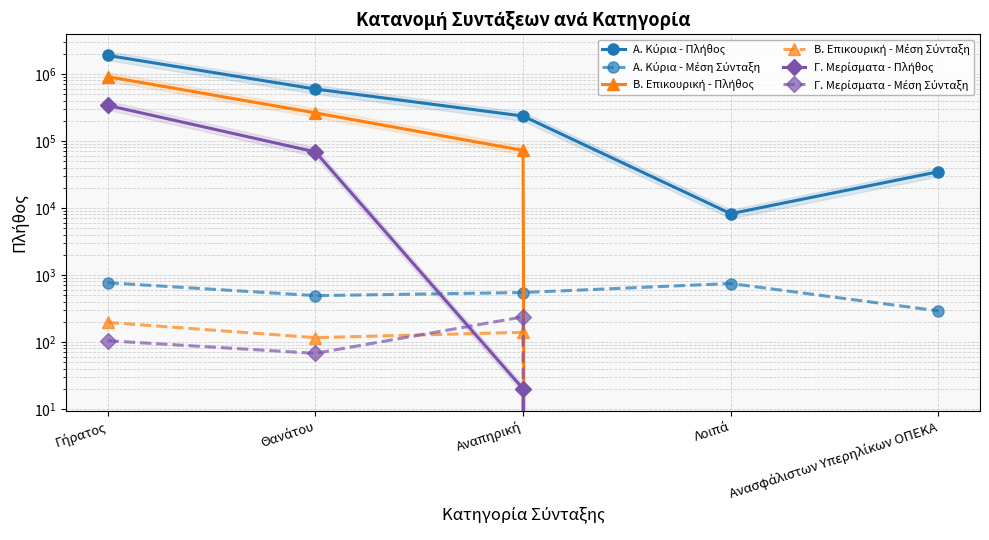

Is this an area chart (filled region under the line)?

No